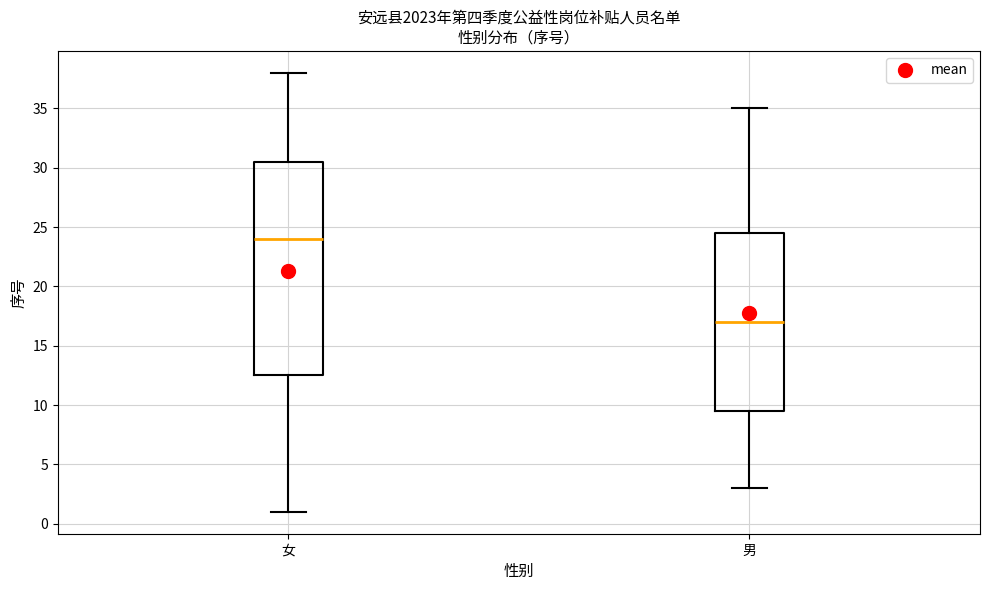

Which box's median line is the lowest?

男